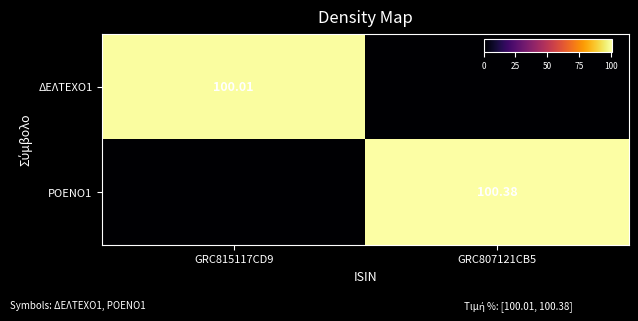

Is it true that ΔΕΛΤΕΧΟ1 equals 100.0 at GRC815117CD9?

True